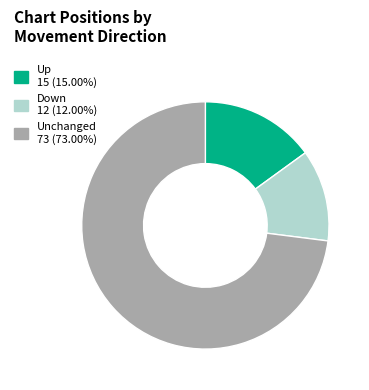

Is there any slice that represents more than half of the pie?

Yes